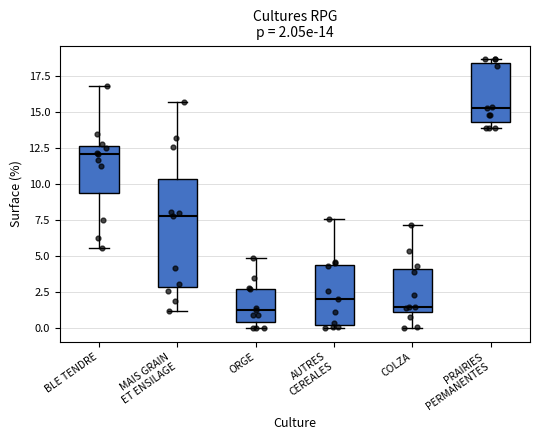

Comparing the boxes themselves (not the whiskers), which one is the tallest?

MAIS GRAIN ET ENSILAGE